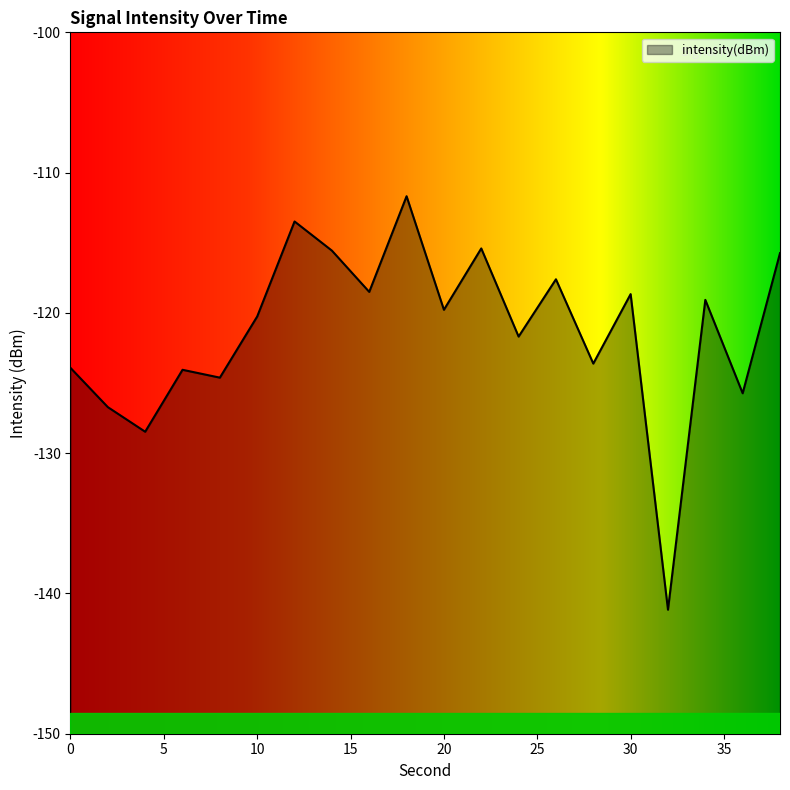

Between 16 and 28, which is larger?

16